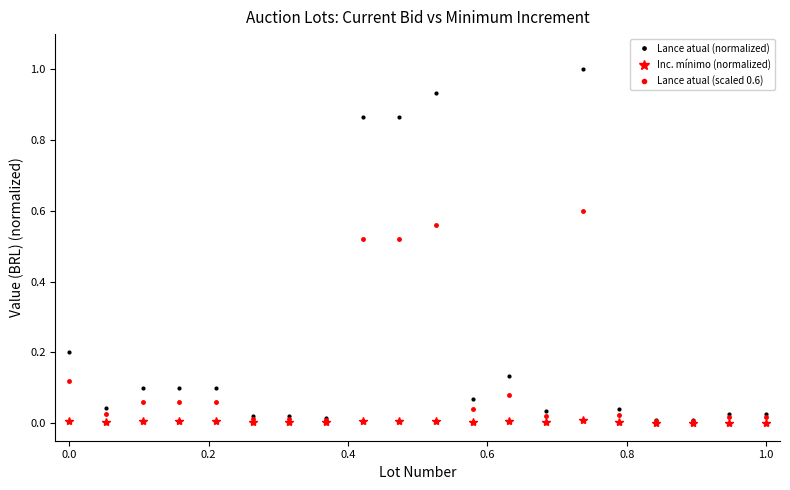

True or false: Lance atual (normalized) has more than 2 points higher than both neighbors.

True